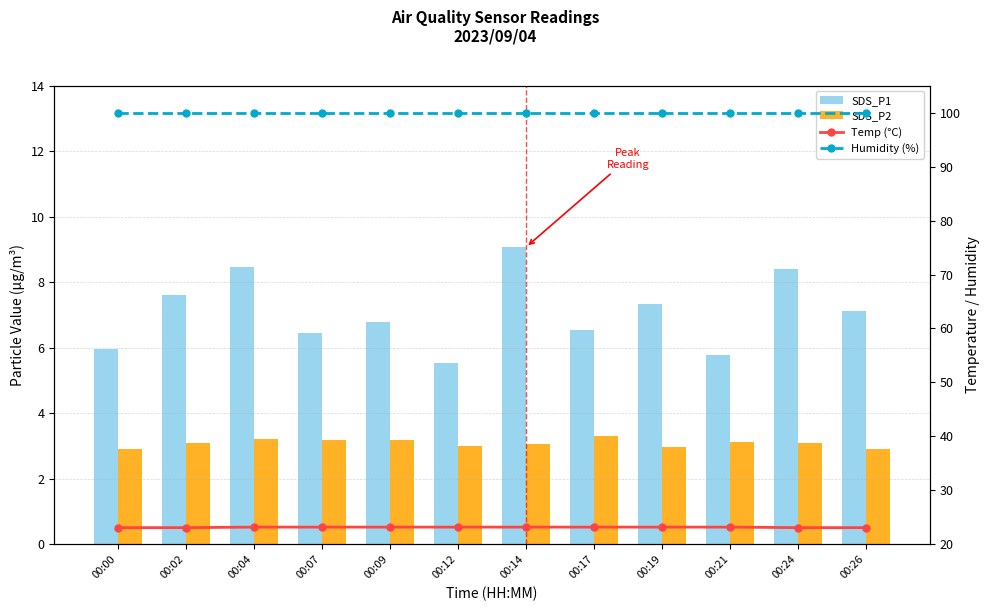

What is the average value of the SDS_P2 series?

3.1